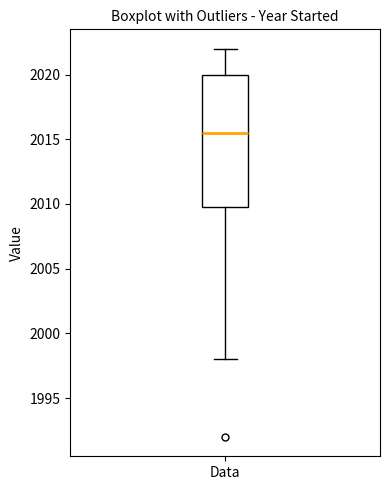

Read this box plot against the y-axis: the position of the median line, the range covered by the box, and the ends of both whiskers. The values are not printed on the chart, so give them approximately, as read against the axis.

median 2015.5, box 2010.0 to 2020.0, whiskers 1998.0 to 2022.0